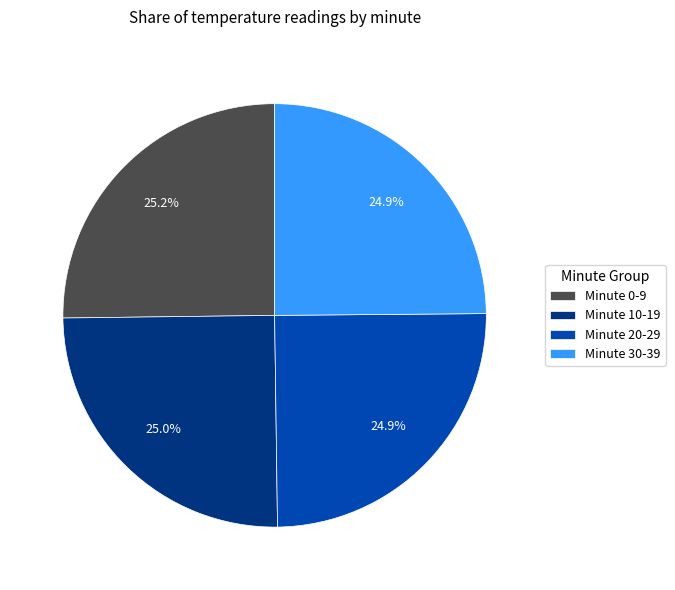

Approximately how many times larger is the value at Minute 0-9 compared to Minute 20-29?

1.0